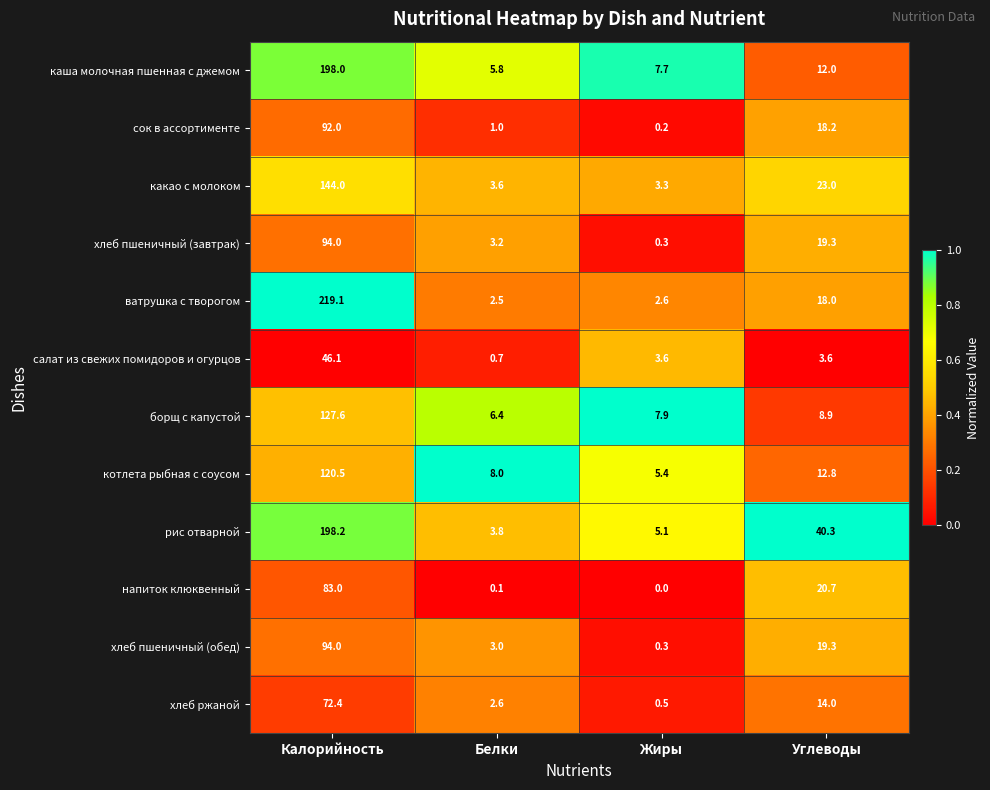

Which series has the widest spread of values?

ватрушка с творогом